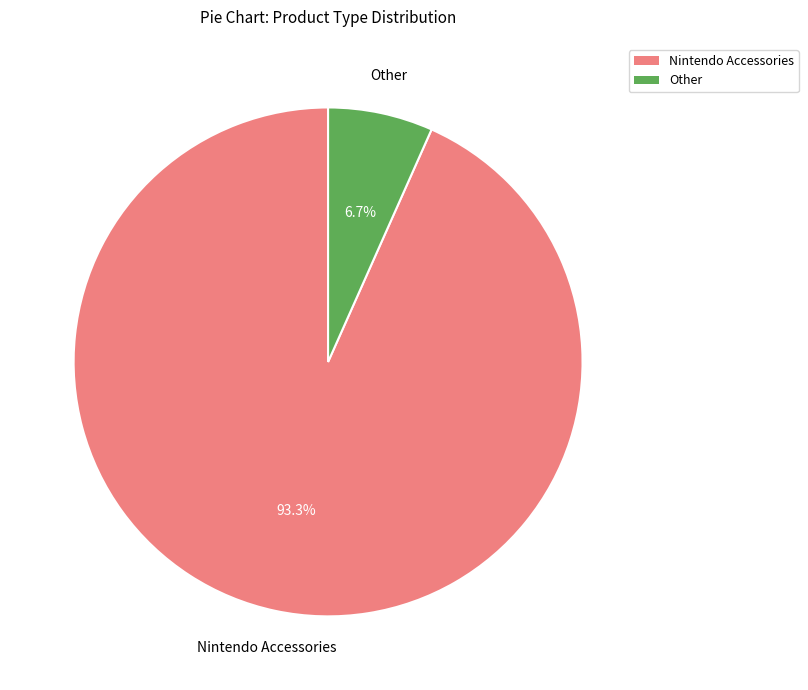

To the nearest percent, what is the average slice percentage?

50%